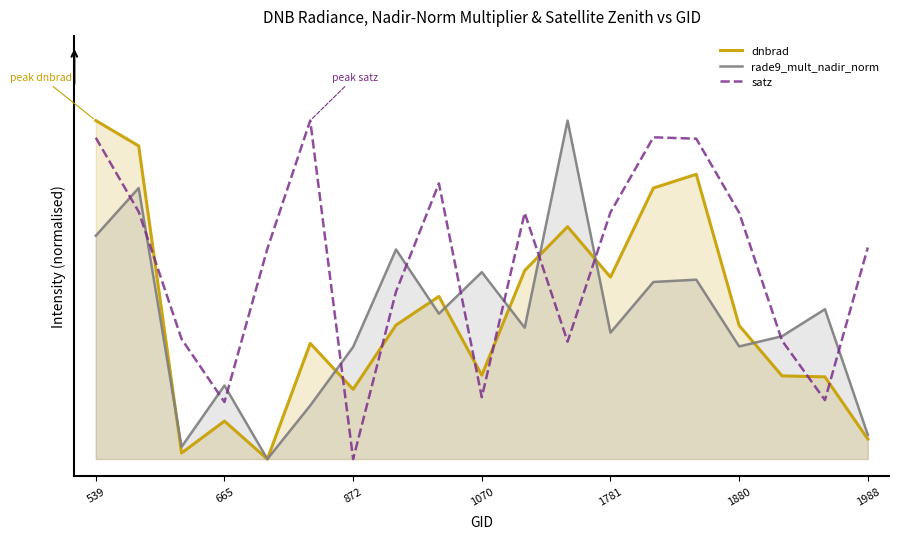

Does the chart display data point markers on the line(s)?

No